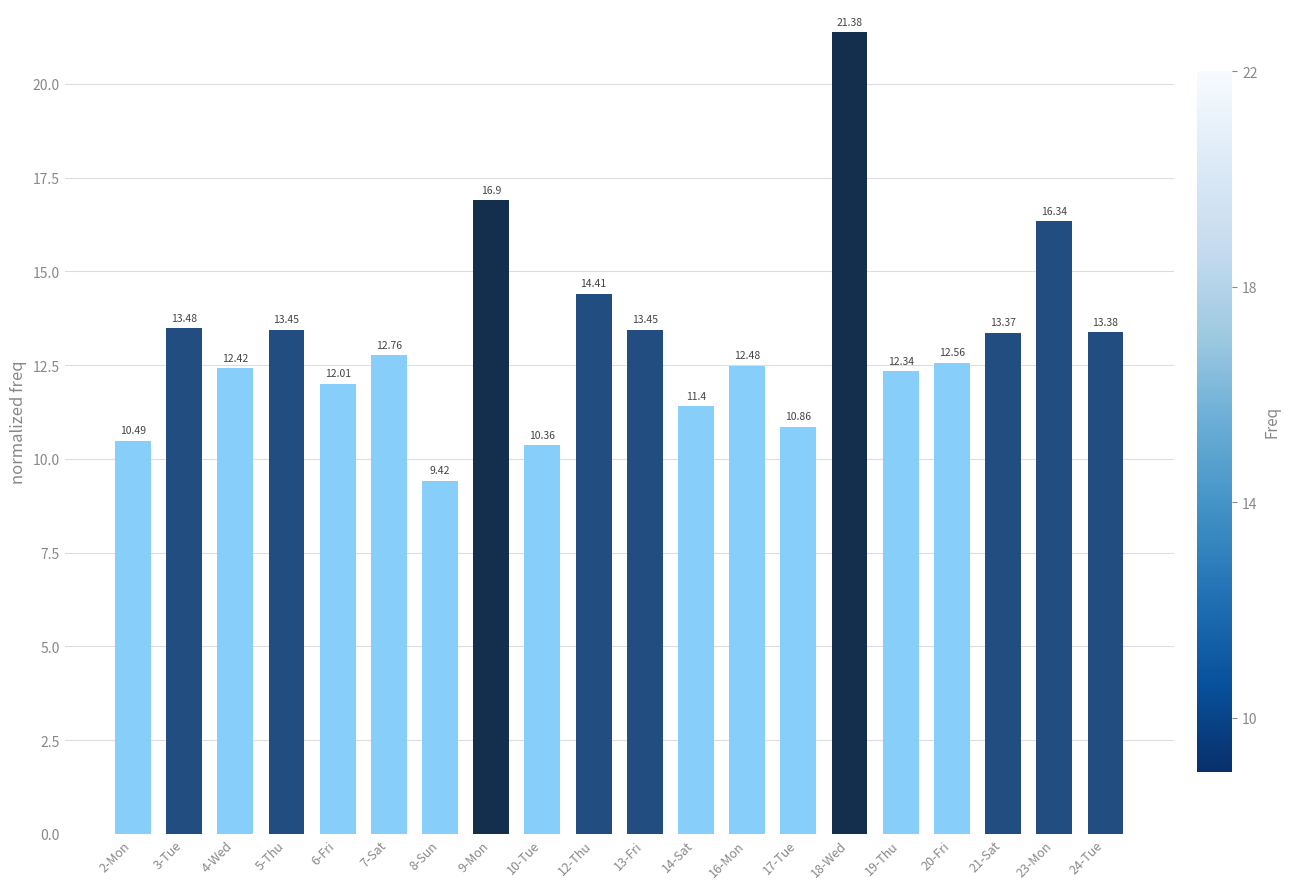

What is the difference between the maximum and minimum values?

12.0